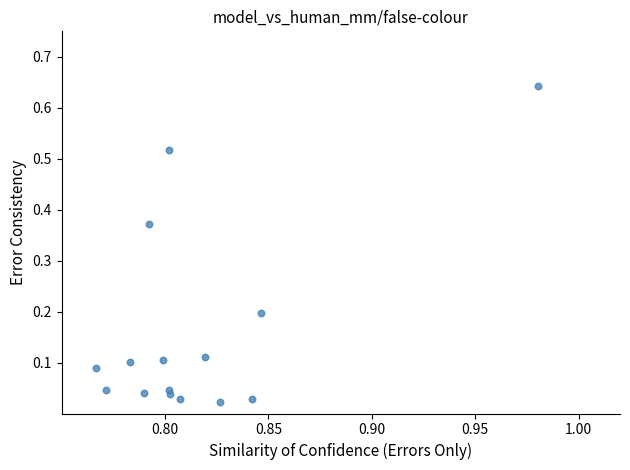

How many data points are displayed?

15